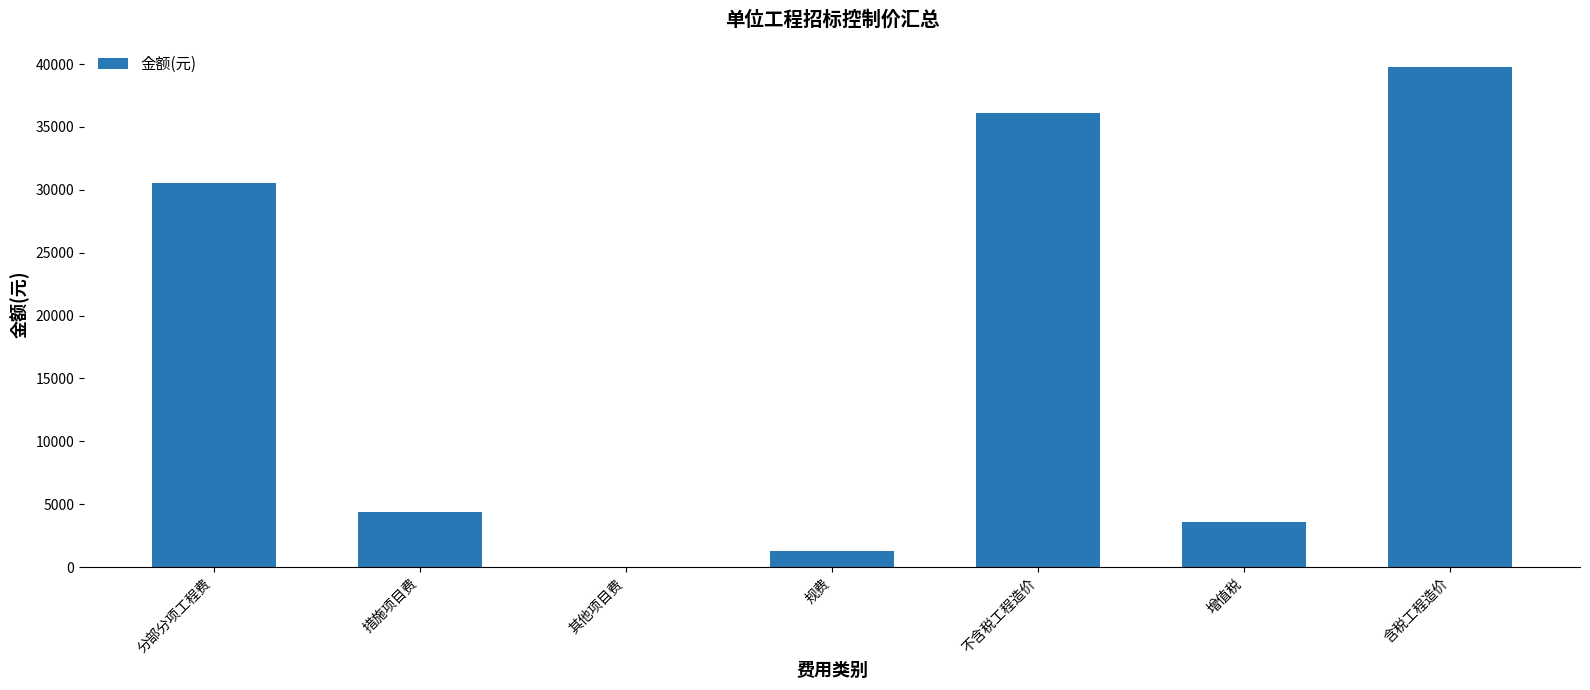

Which has a higher value, 措施项目费 or 含税工程造价?

含税工程造价